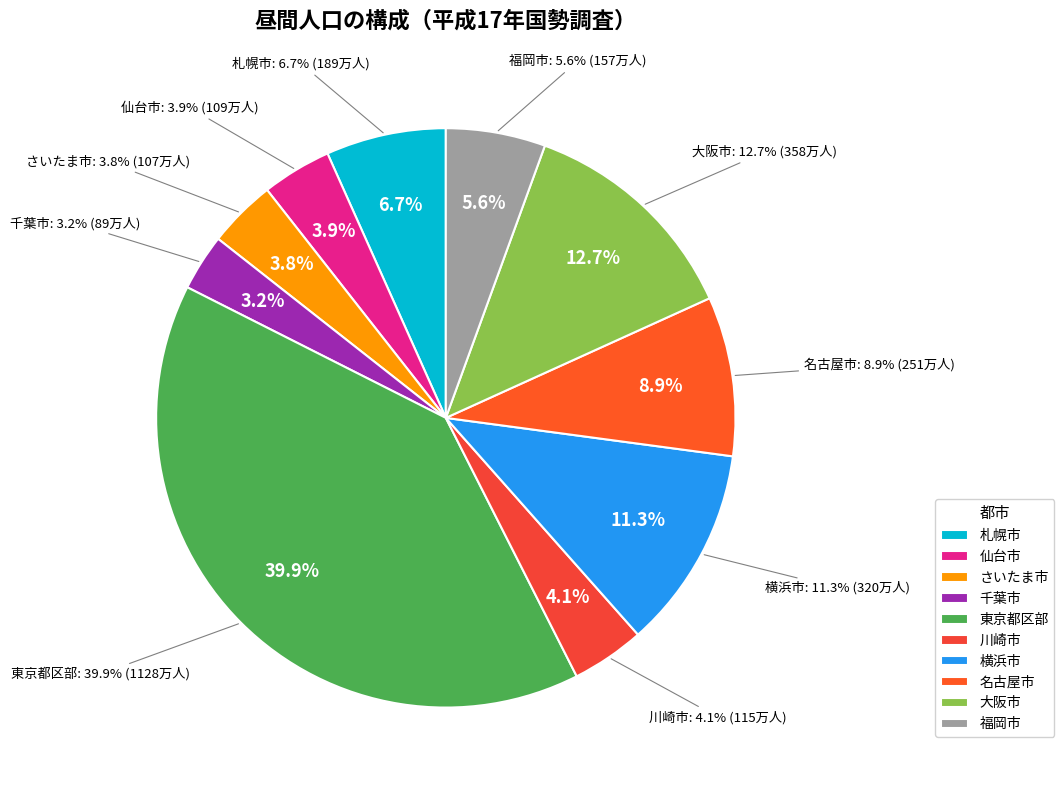

Which slice is the largest?

東京都区部